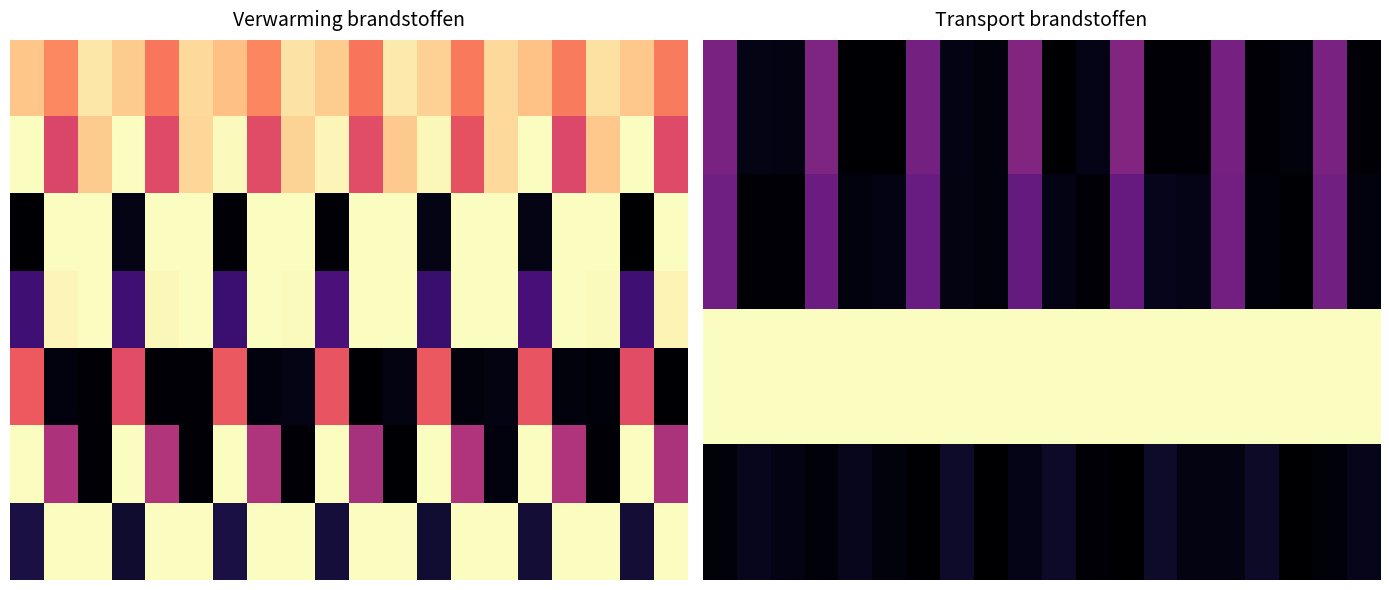

What is the maximum value for 2.0?

1.0